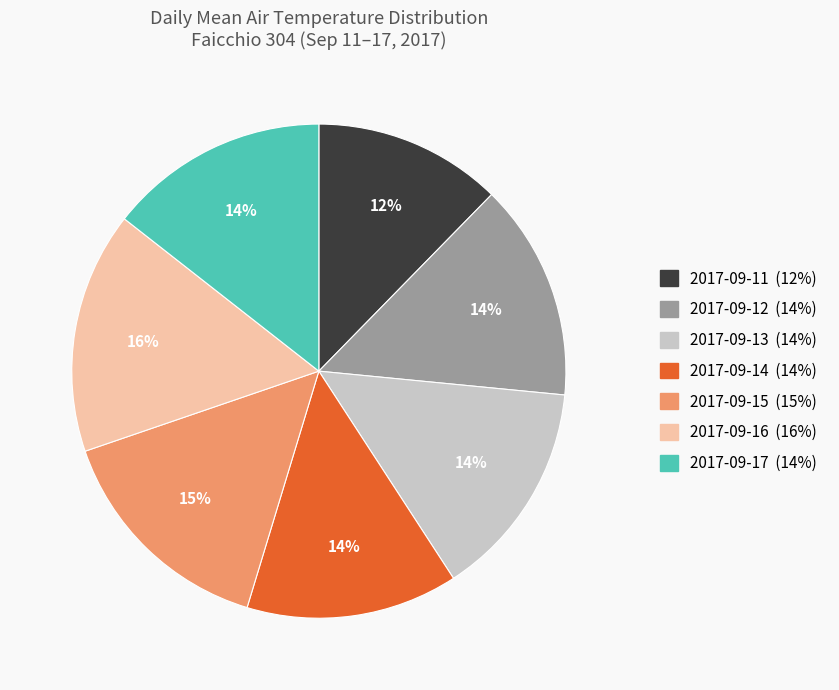

The 2017-09-15 slice represents 29% of the pie. True or false?

False